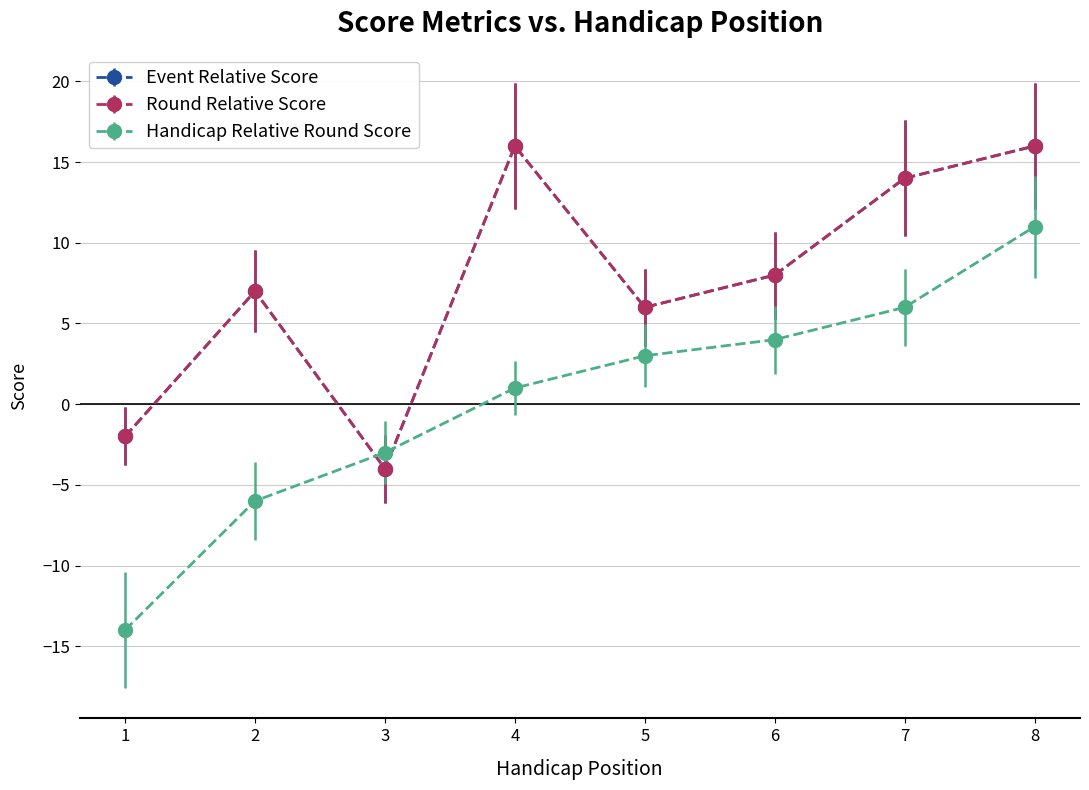

Does the chart have visible grid lines?

Yes